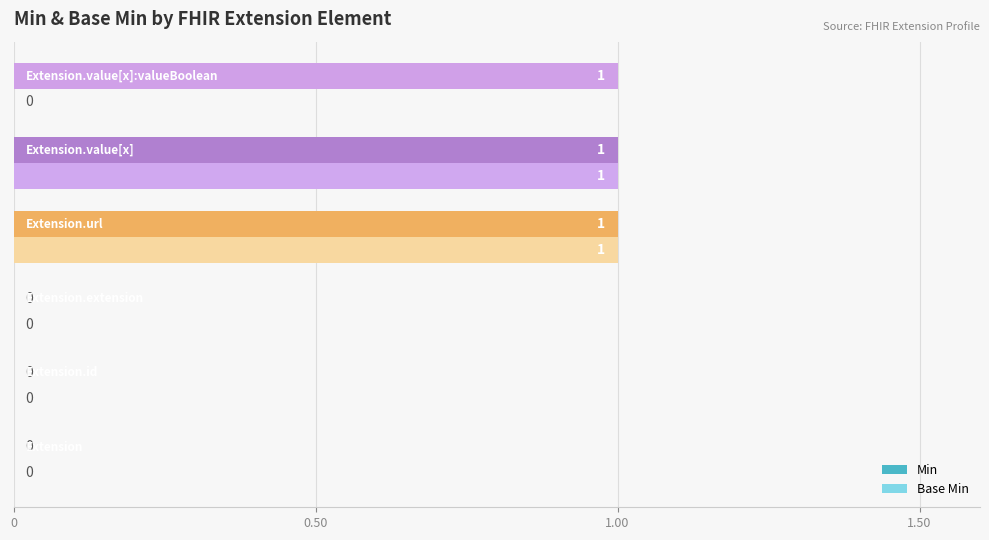

What is the highest value of the Min series?

1